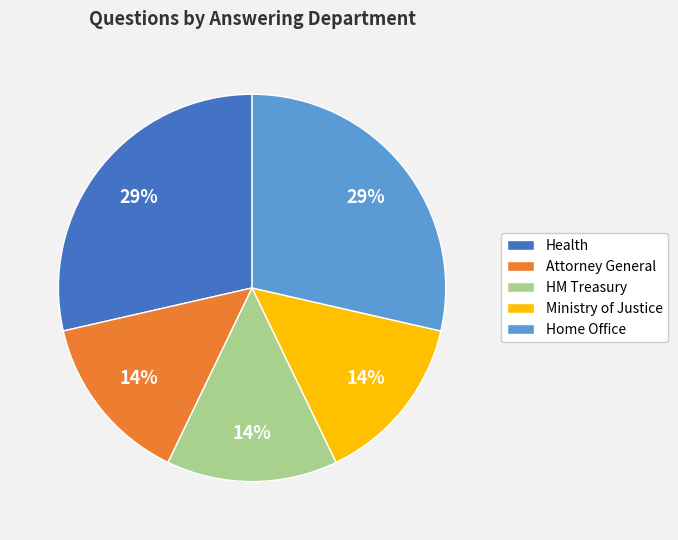

Do Attorney General and Health together represent more than half of the pie?

No